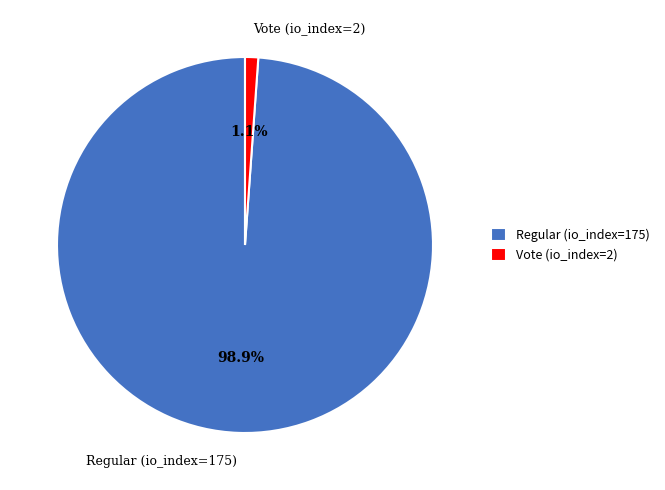

Which slice represents more than half of the pie?

Regular (io_index=175)